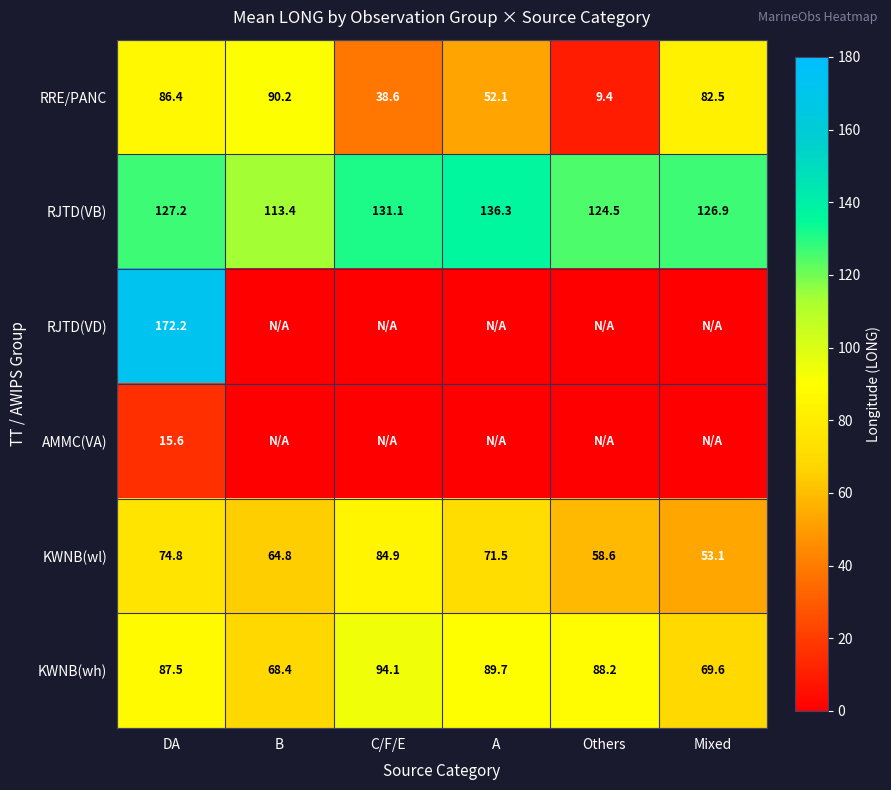

What is the highest value of the RJTD(VB) series?

136.3